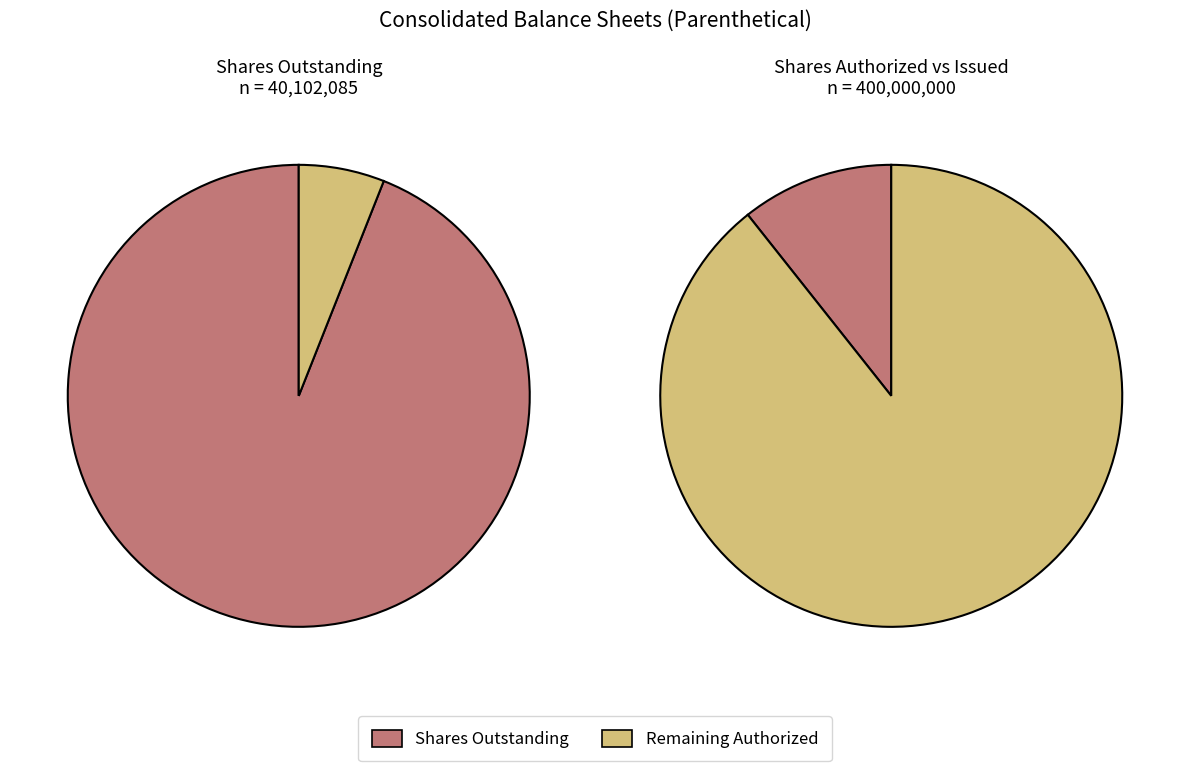

True or false: Common stock, shares outstanding accounts for 94% of the total.

True